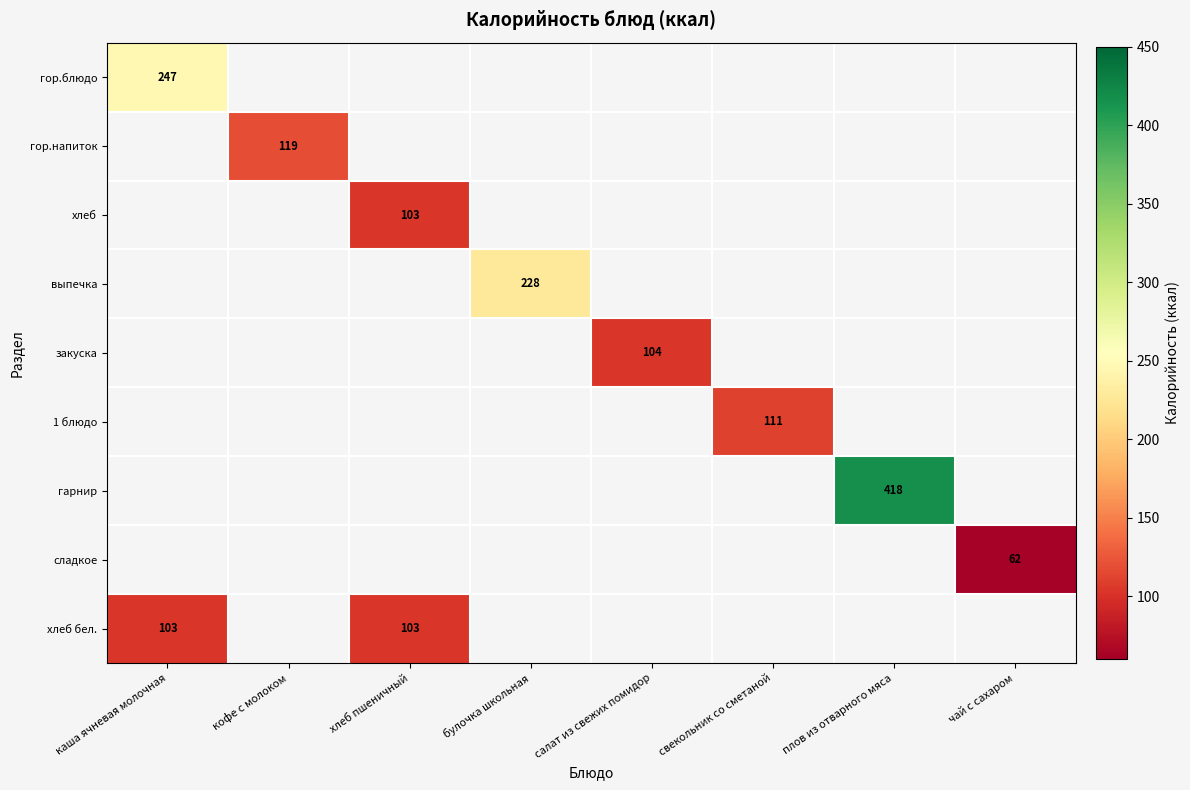

The сладкое series shows 14.6 at чай с сахаром. True or false?

False